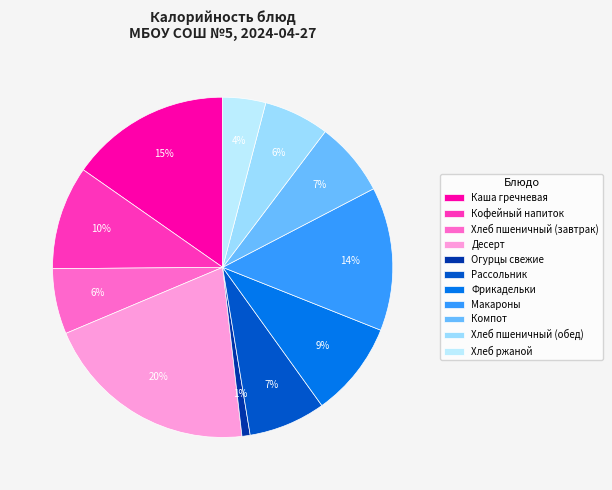

What percentage is the Фрикадельки slice, to the nearest percent?

9%